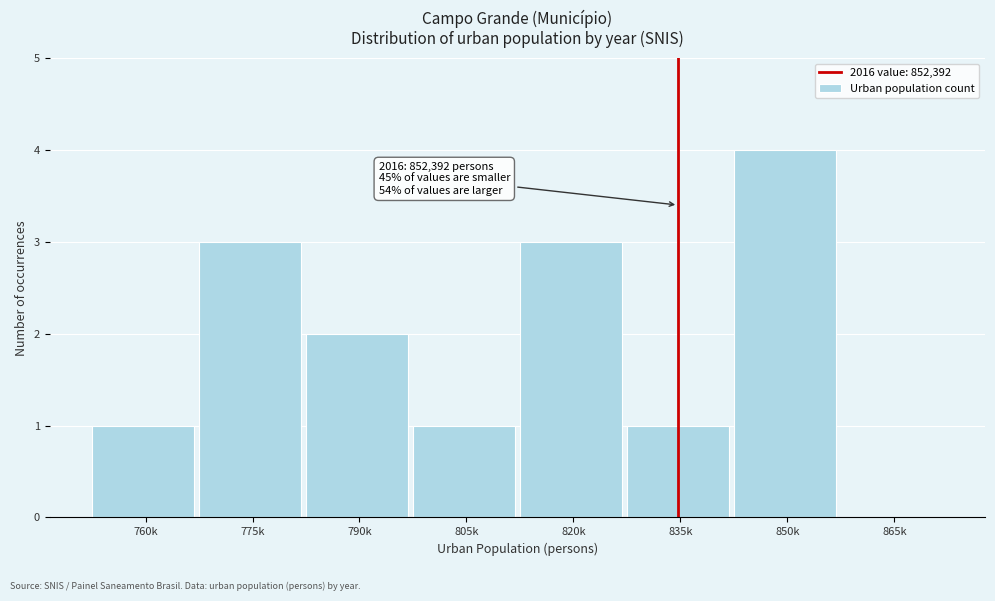

Reading left to right, extract all data points from this chart.

760k=1	775k=3	790k=2	805k=1	820k=3	835k=1	850k=4	865k=0